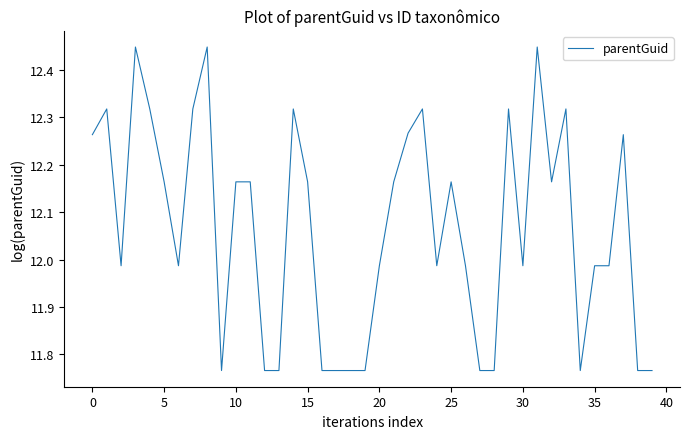

Does the chart have visible grid lines?

No